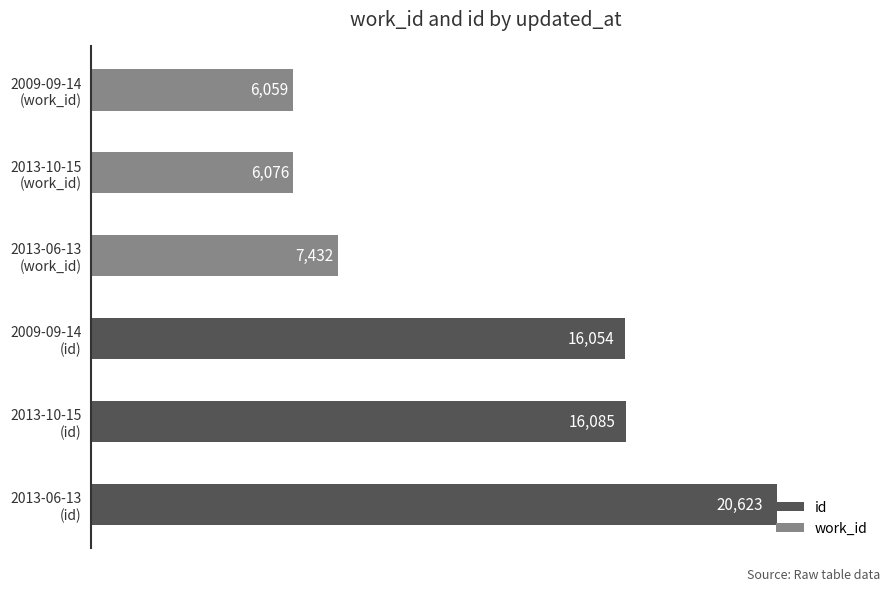

Reading left to right, extract all data points from this chart.

id: 20623	16085	16054
work_id: 7432	6076	6059